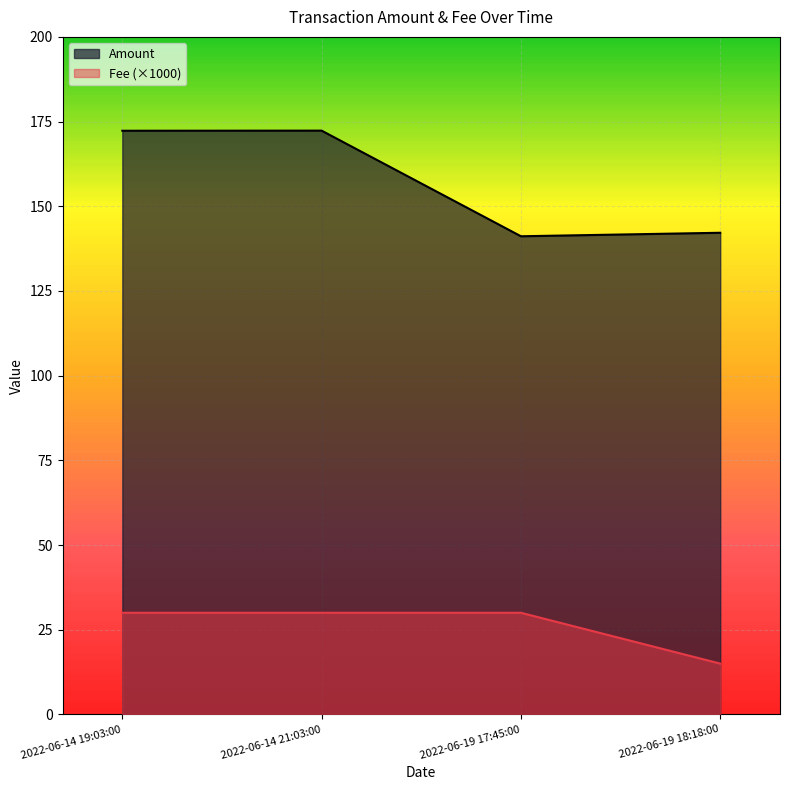

Reading left to right, list all the values displayed in this chart.

Amount: 172.3	172.3	141.1	142.2
Fee: 30.0	30.0	30.0	15.0